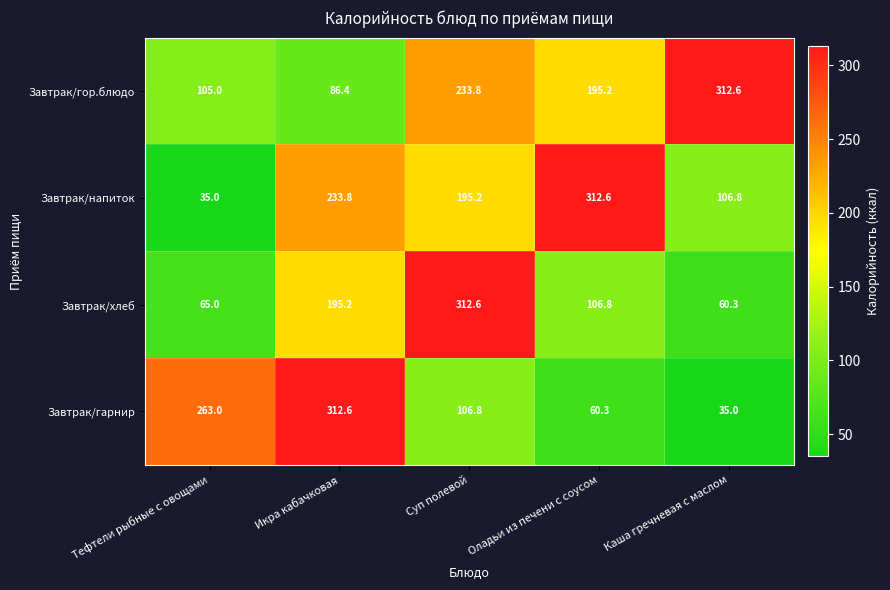

At which category is the sum across all series the highest?

Суп полевой